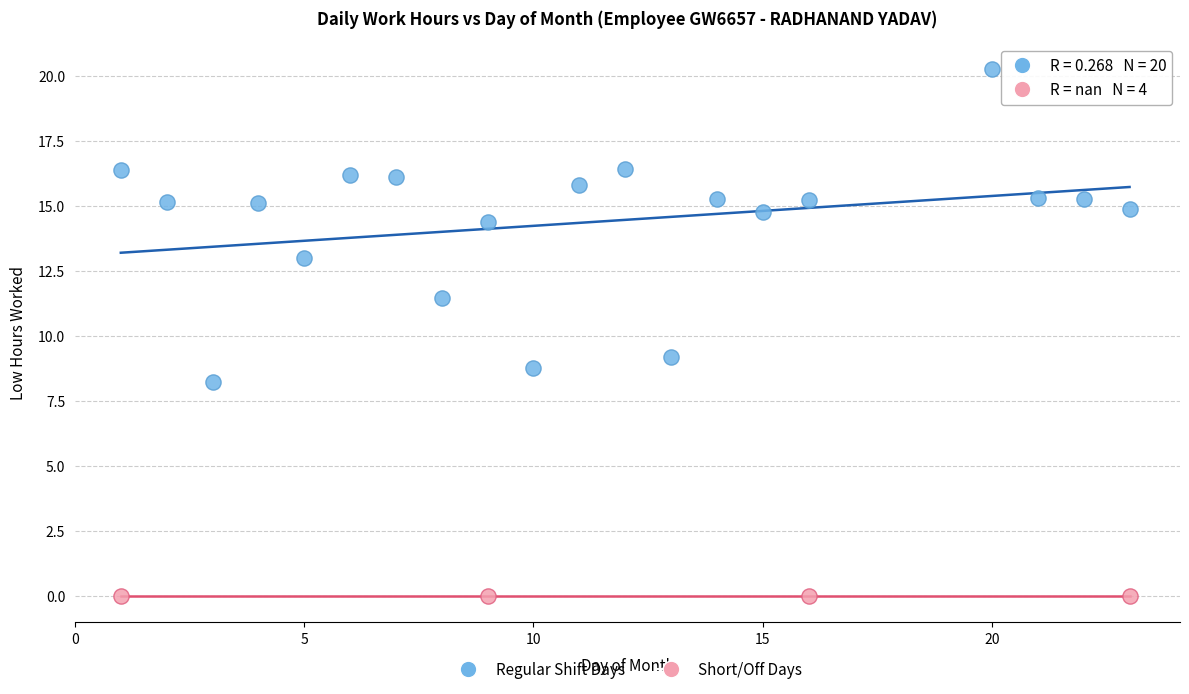

What are all the series names shown in the legend?

Regular Shift Days, Short/Off Days